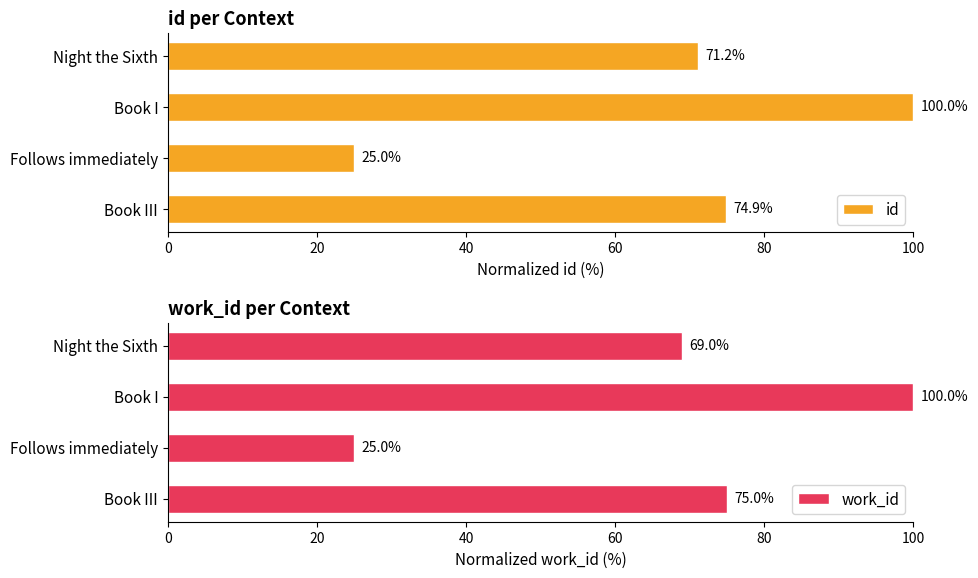

Rank the series by their average value, from highest to lowest.

id, work_id